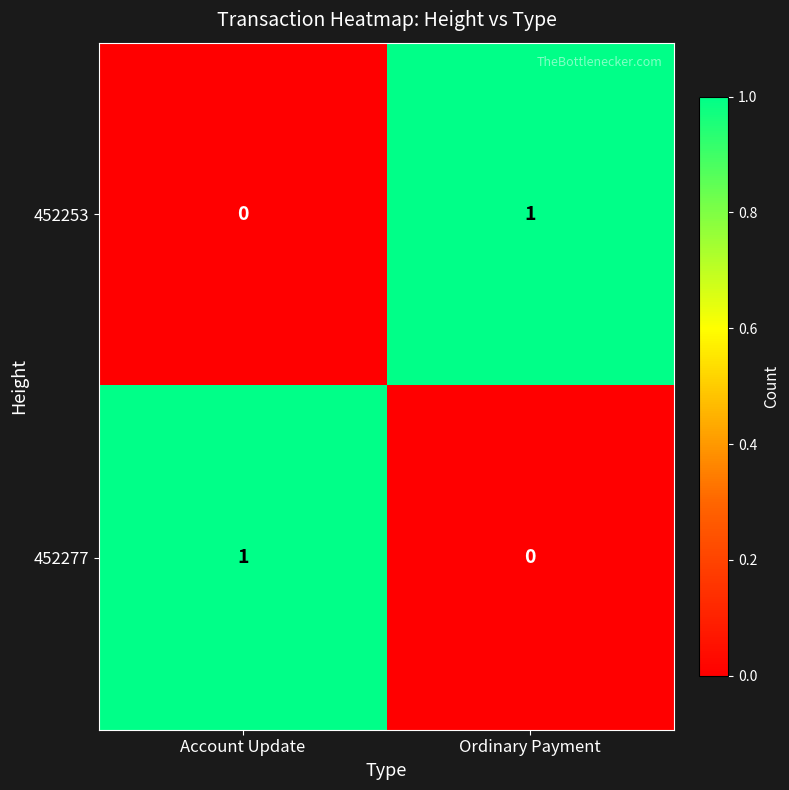

True or false: 452253 has a value of 0 at Account Update.

True